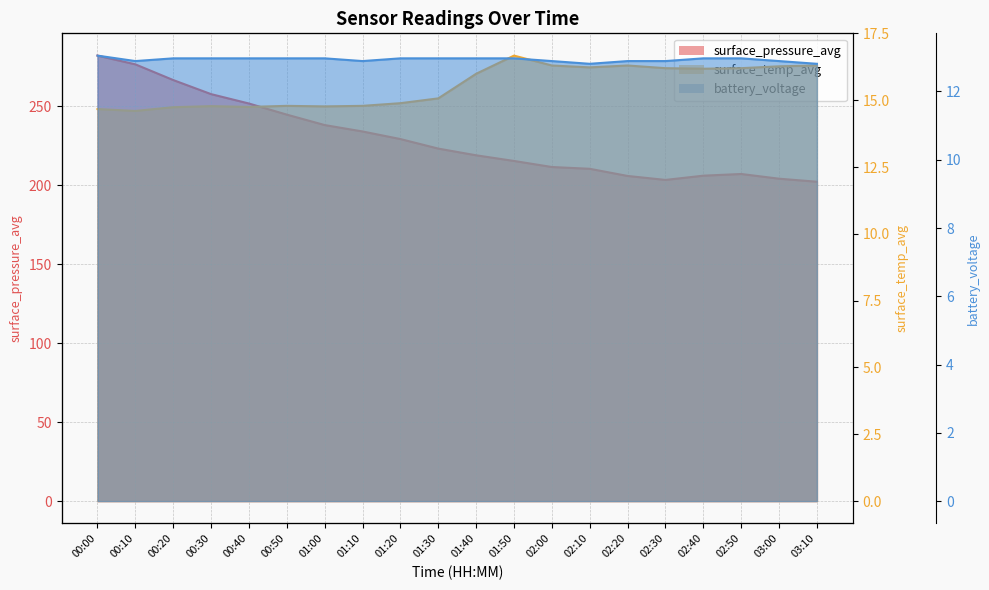

Where is the first local minimum for surface_pressure_avg?

02:30